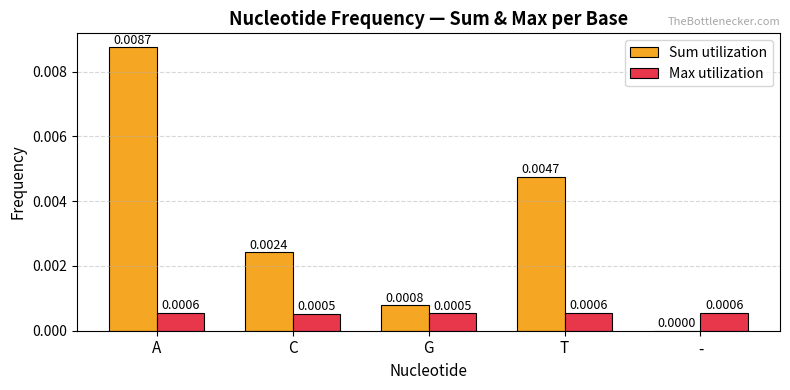

How many groups of bars are there?

5